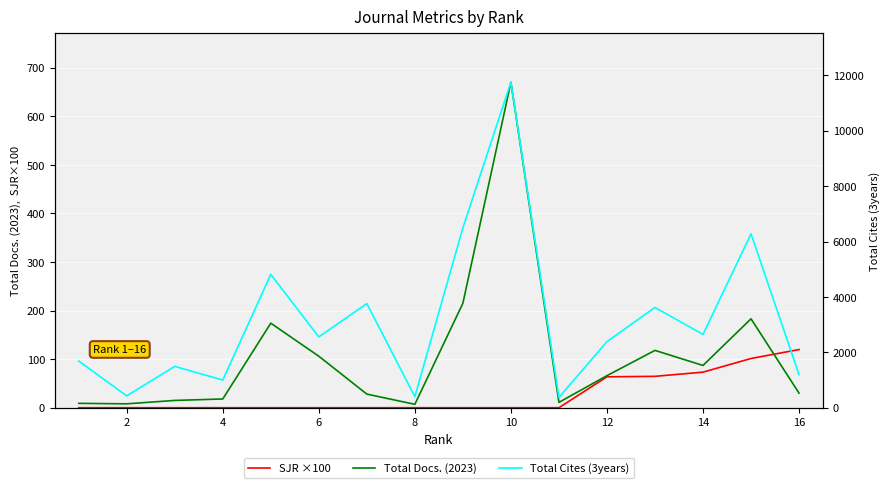

What is the greatest value displayed?

11751.0